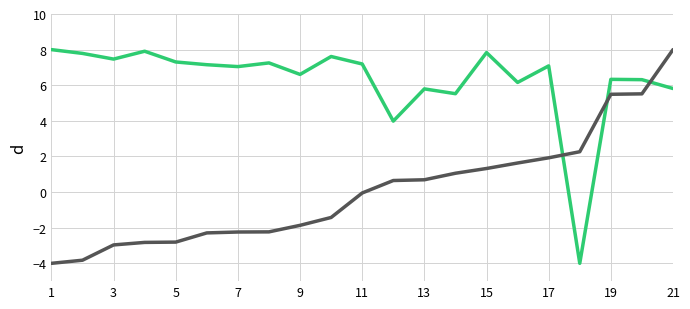

What is the greatest value displayed?

8.0